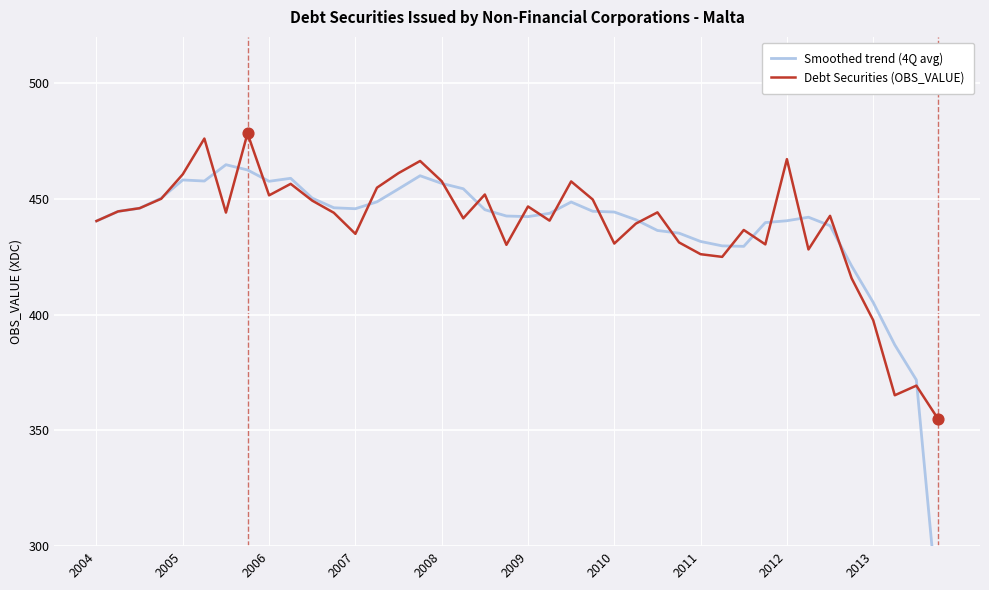

Which series has the largest Y range (max minus min)?

Smoothed trend (4Q avg)